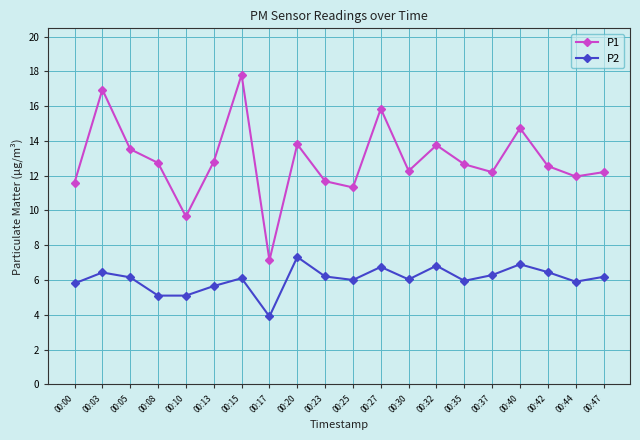

What is the spread (max minus min) of values at 00:00?

5.8